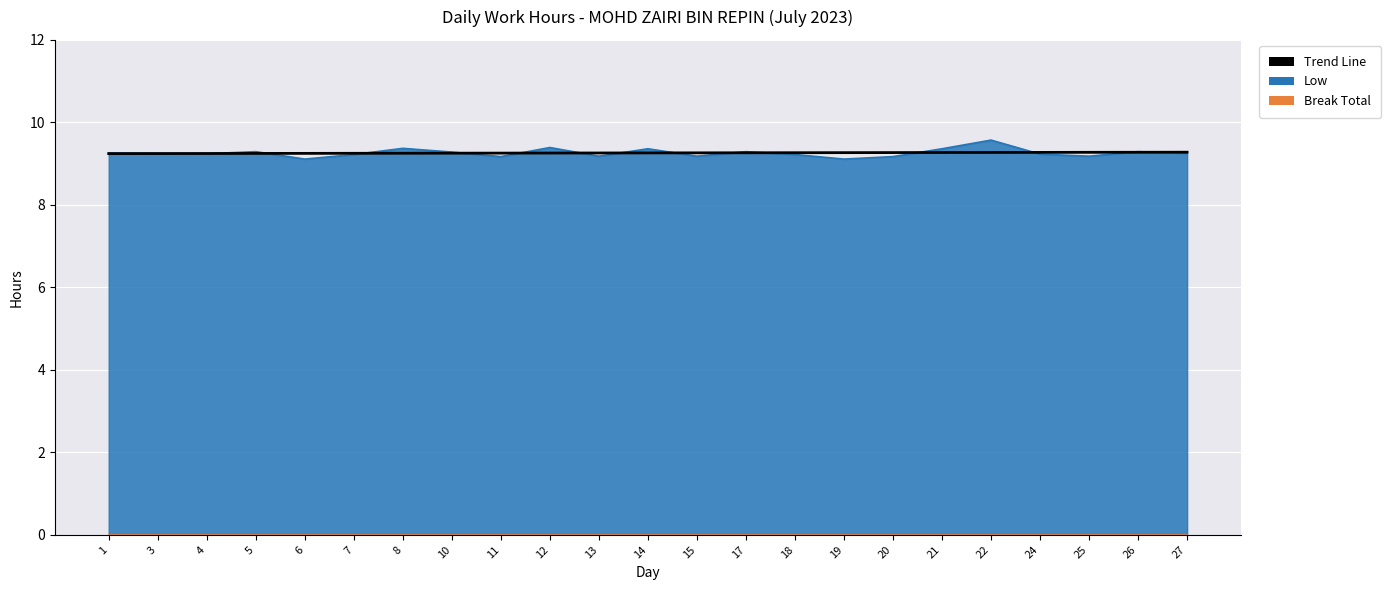

Reading left to right, extract all data points from this chart.

9.2	9.2	9.2	9.2	9.2	9.3	9.3	9.3	9.3	9.3	9.3	9.3	9.3	9.3	9.3	9.3	9.3	9.3	9.3	9.3	9.3	9.3	9.3